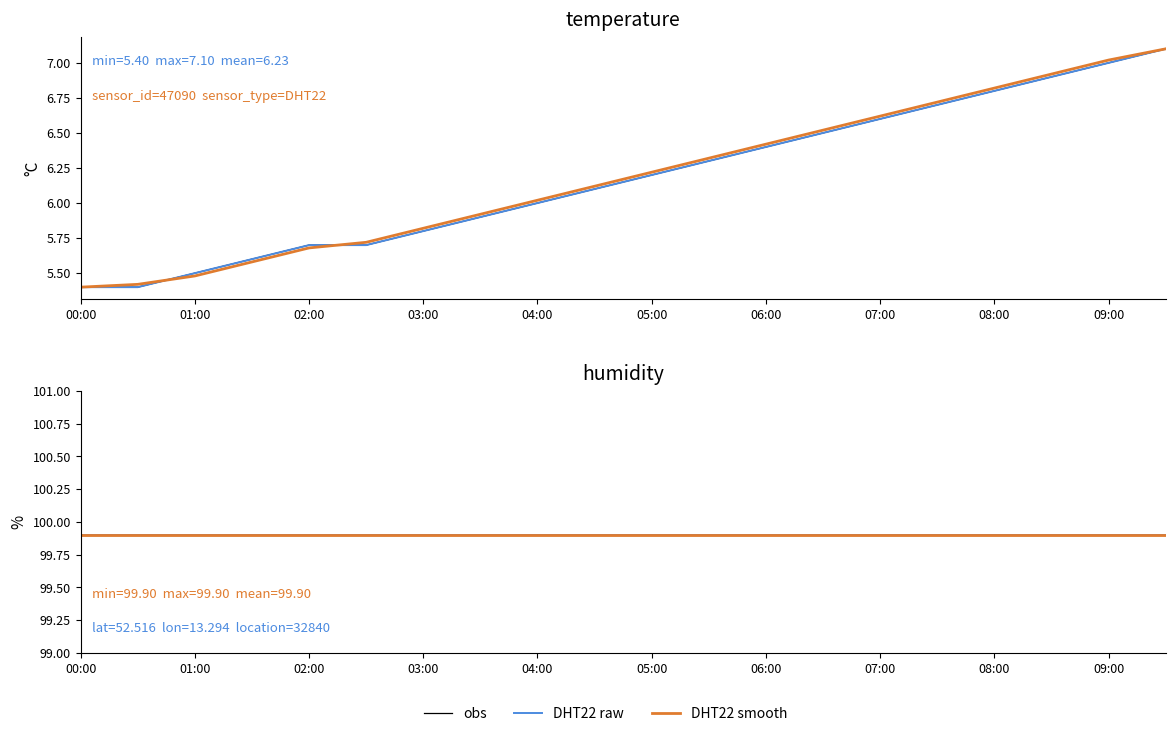

How many data points does each series have?

20